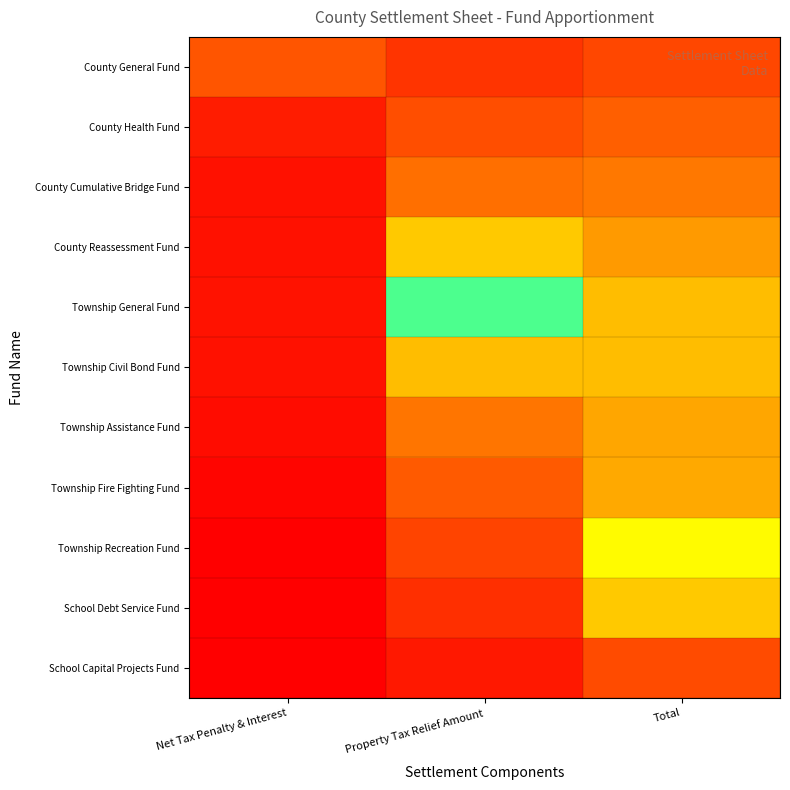

Count the number of categories in the chart.

3